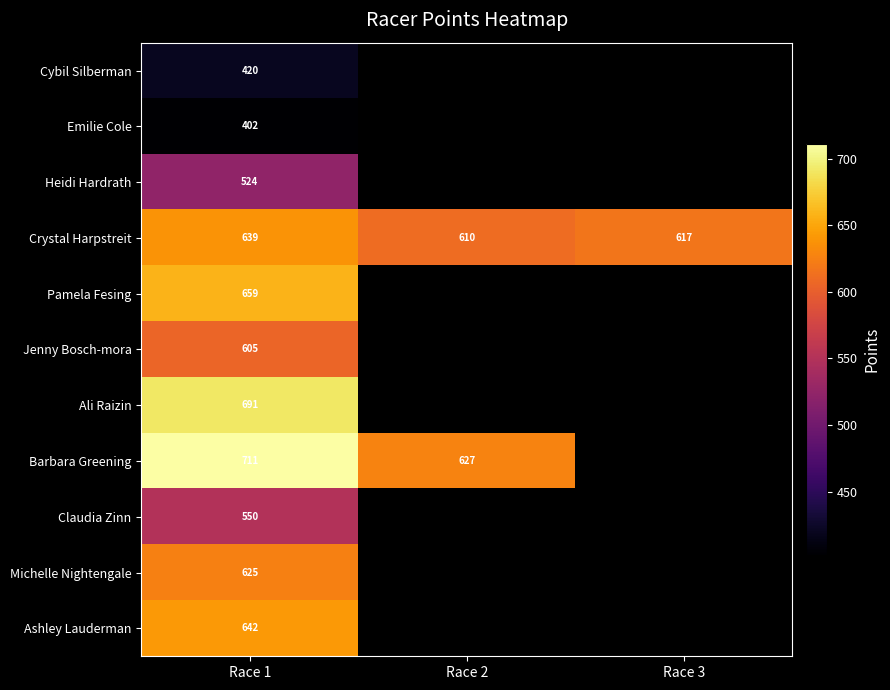

What is the greatest value displayed?

711.3